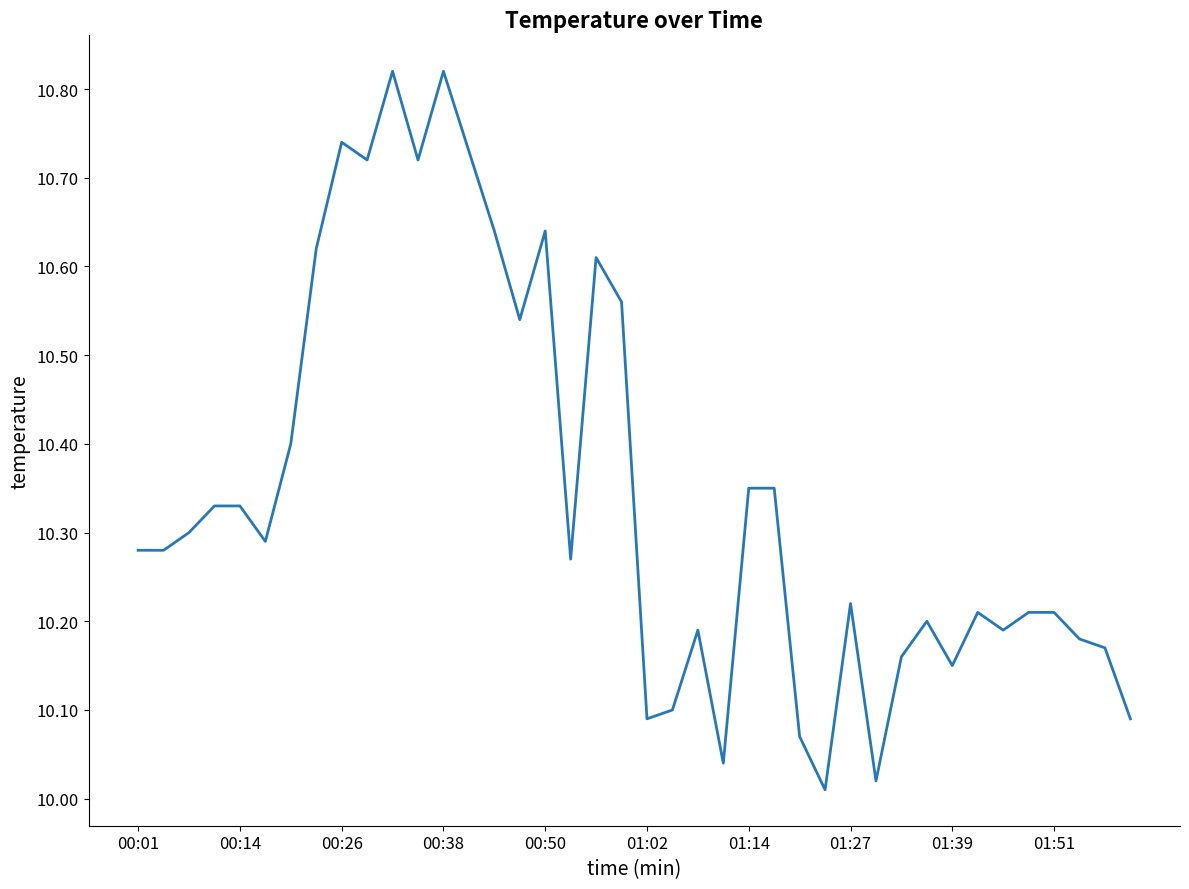

What is the difference between the maximum and minimum values?

0.8